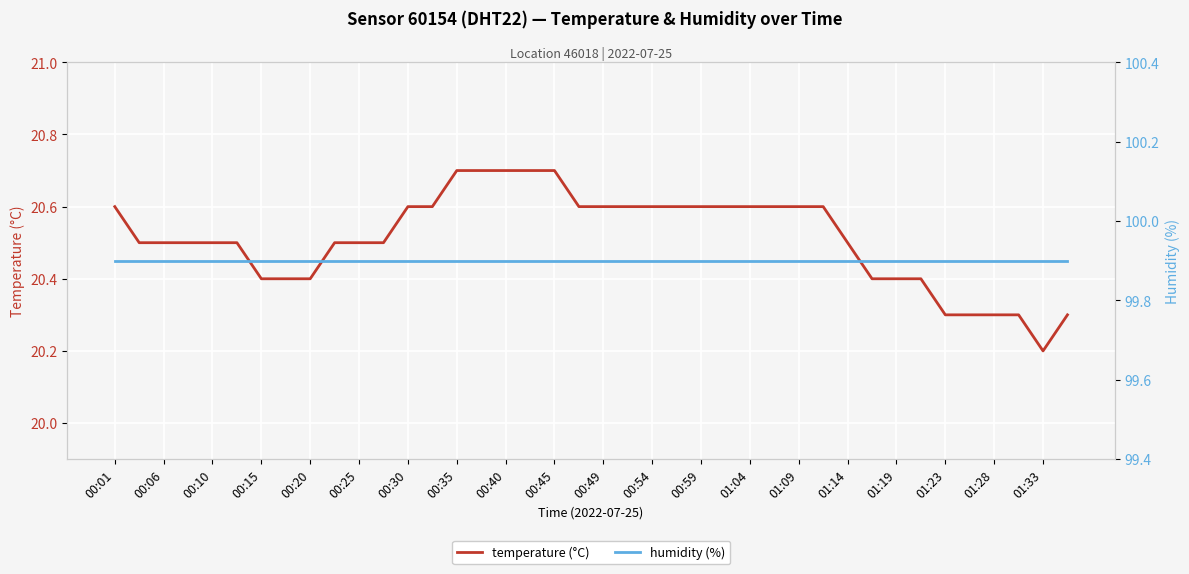

At which label is temperature (°C) closest to 20?

01:33